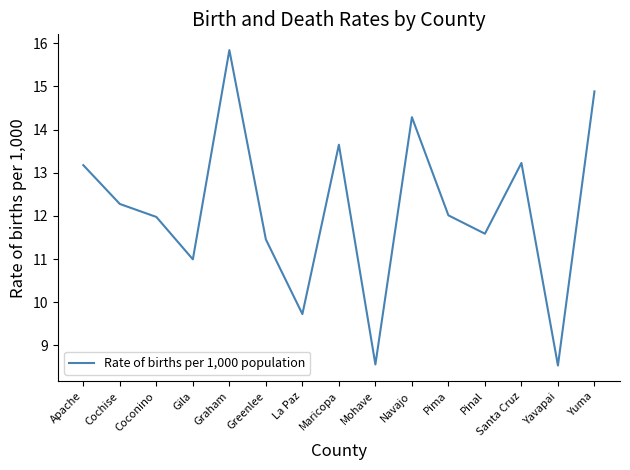

What position from the right is Yavapai?

2